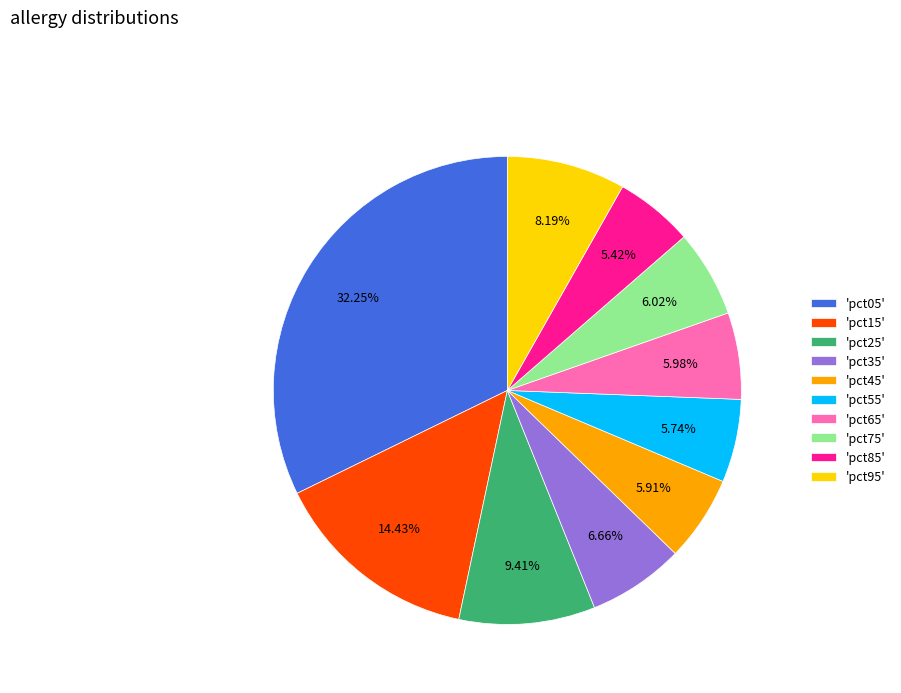

Do 'pct75' and 'pct25' together represent more than half of the pie?

No